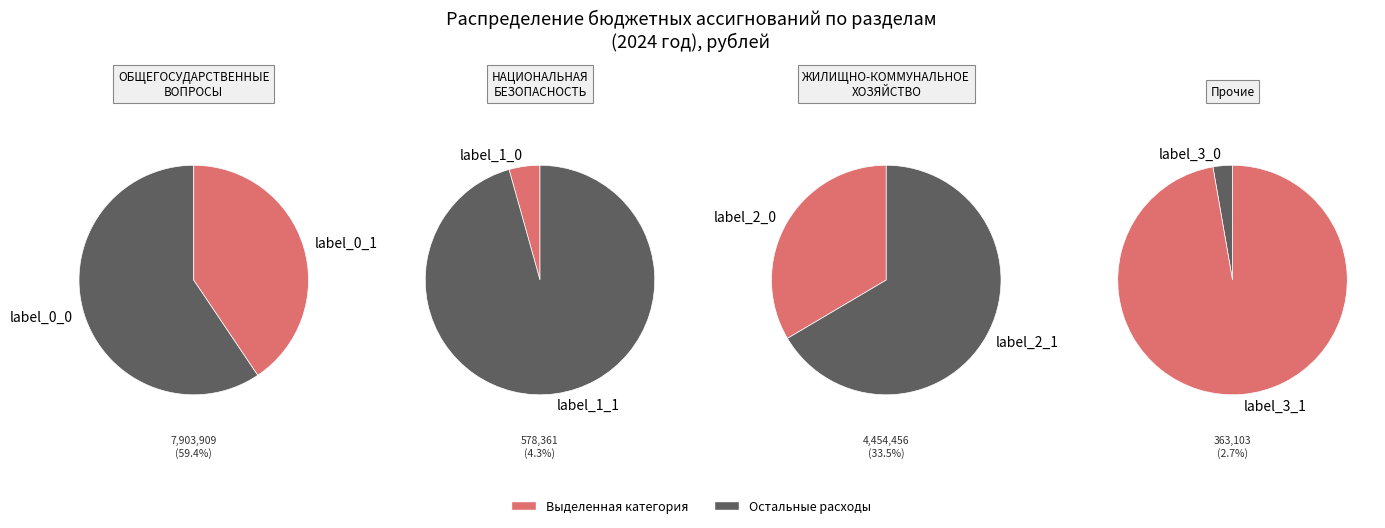

What is the change in value from ОБЩЕГОСУДАРСТВЕННЫЕ ВОПРОСЫ to НАЦИОНАЛЬНАЯ БЕЗОПАСНОСТЬ И ПРАВООХРАНИТЕЛЬНАЯ ДЕЯТЕЛЬНОСТЬ?

-7325548.0